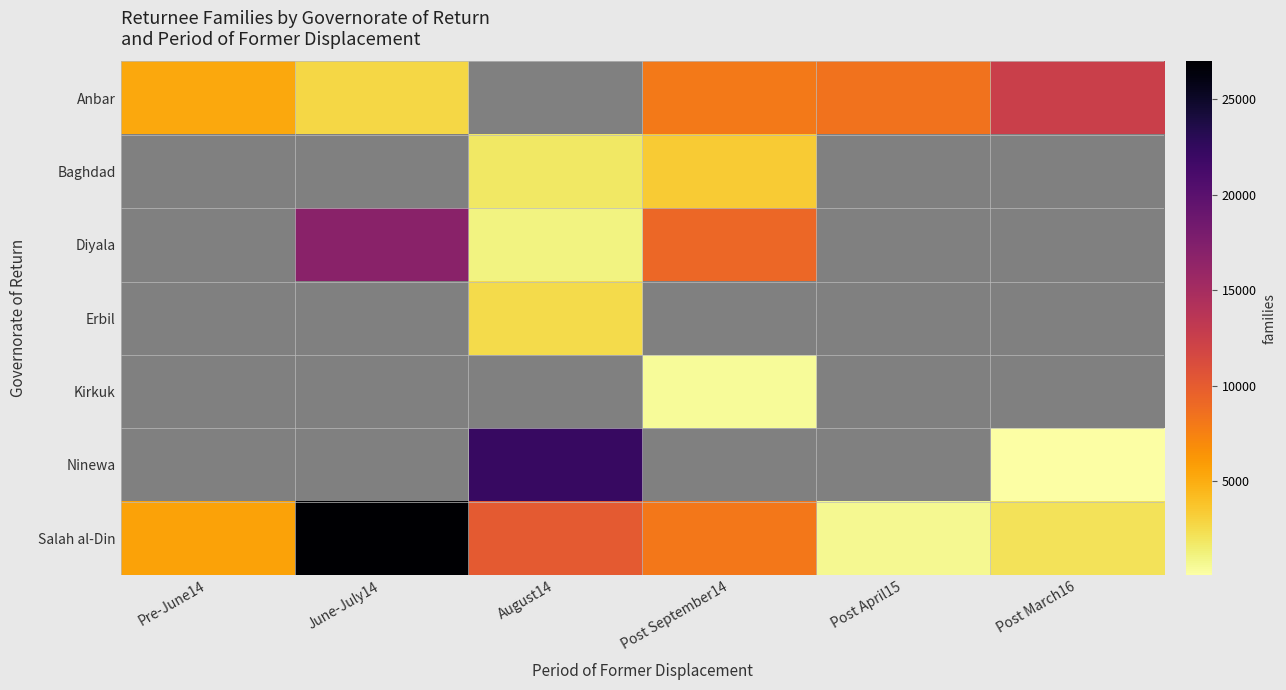

What is the spread (max minus min) of values at August14?

22149